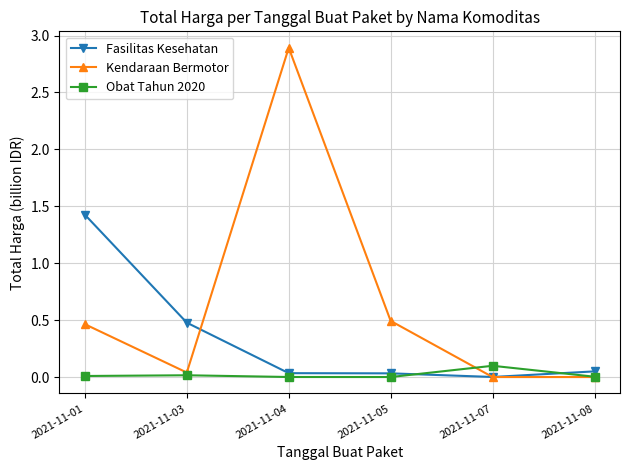

Which series has the largest range (max minus min)?

Kendaraan Bermotor